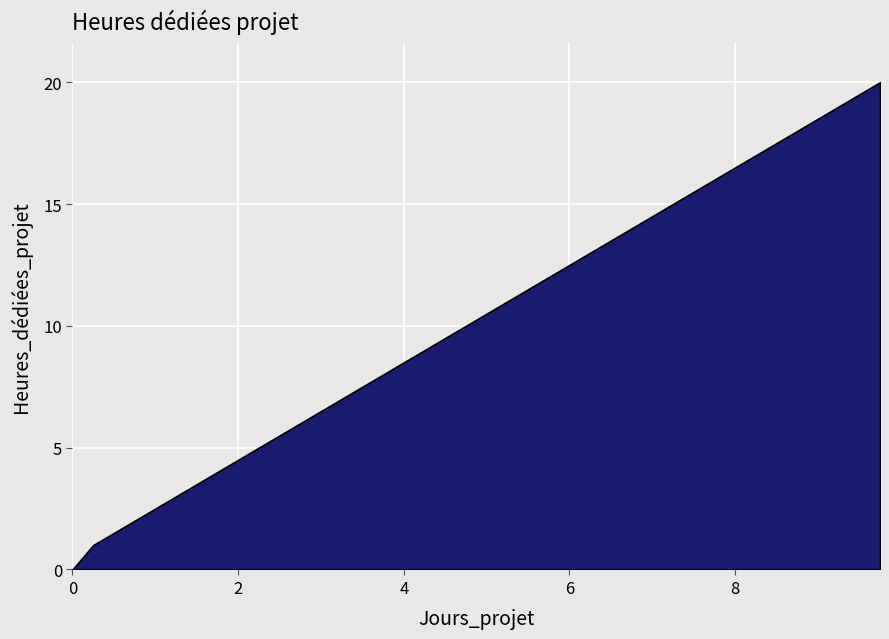

What is the average value?

10.2